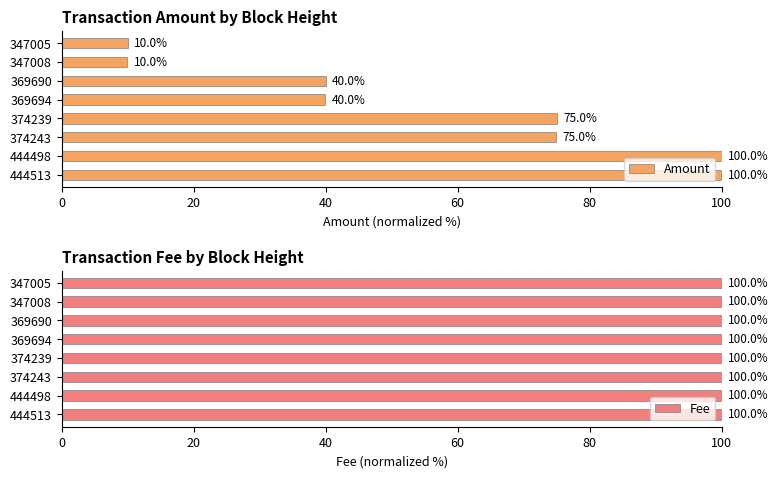

How many series are shown in this chart?

2